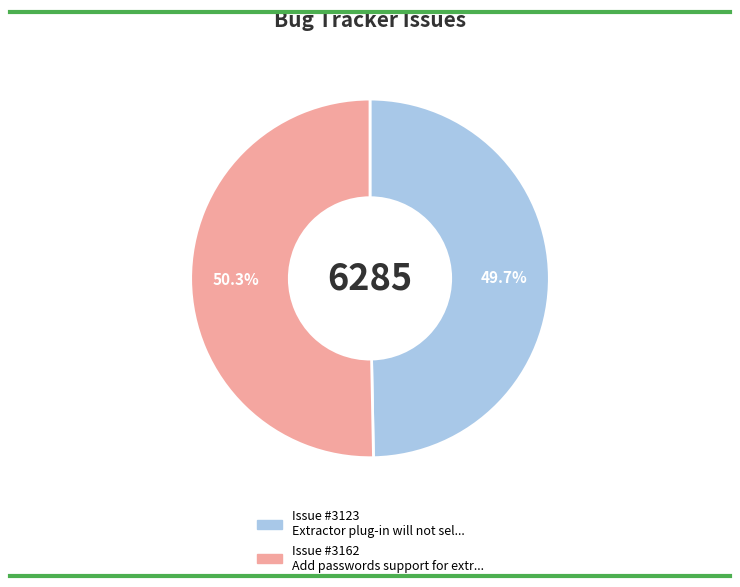

Is there any slice that represents more than half of the pie?

Yes